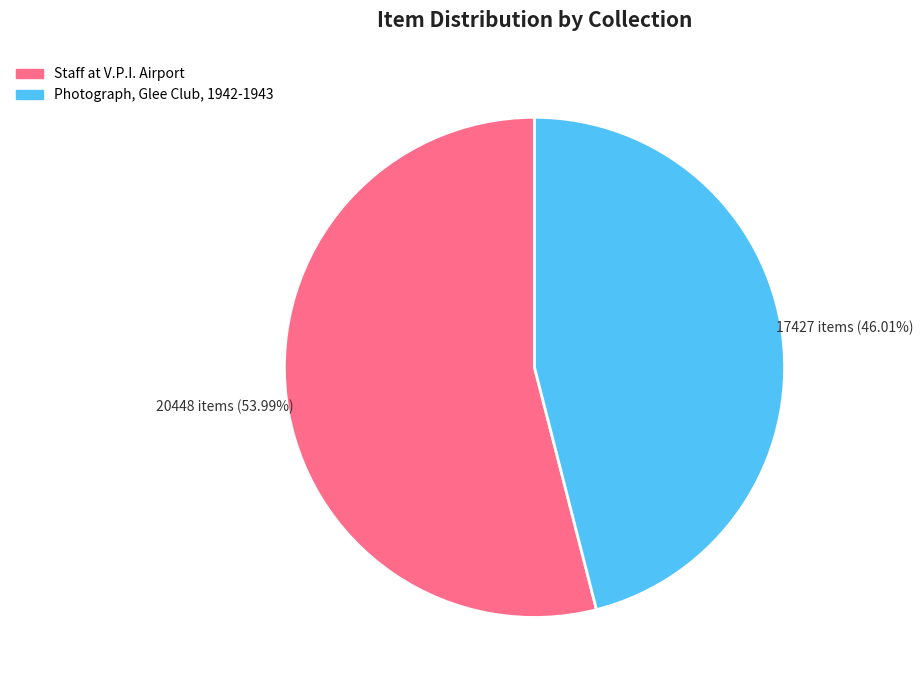

Between Photograph, Glee Club, 1942-1943 and Staff at V.P.I. Airport, which is larger?

Staff at V.P.I. Airport